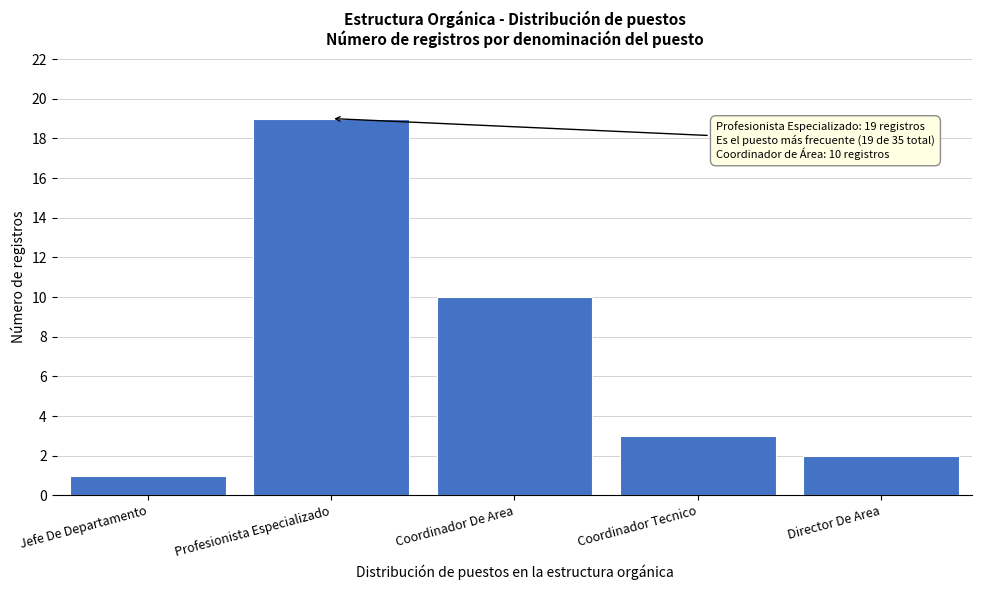

Reading left to right, what are all the values shown in this chart?

Jefe De Departamento=1	Profesionista Especializado=19	Coordinador De Area=10	Coordinador Tecnico=3	Director De Area=2